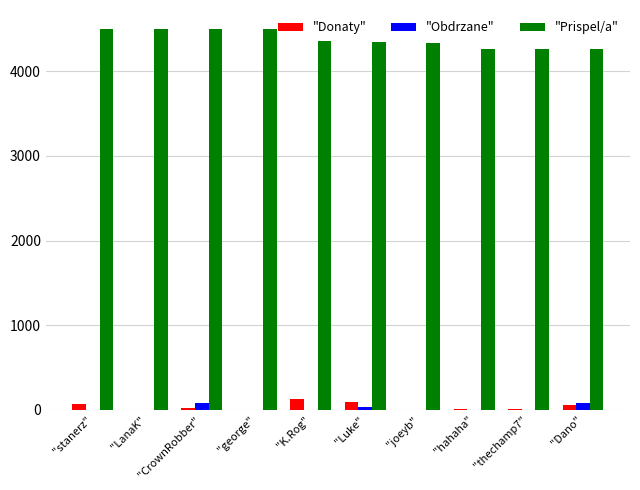

What is the average value of the "Donaty" series?

40